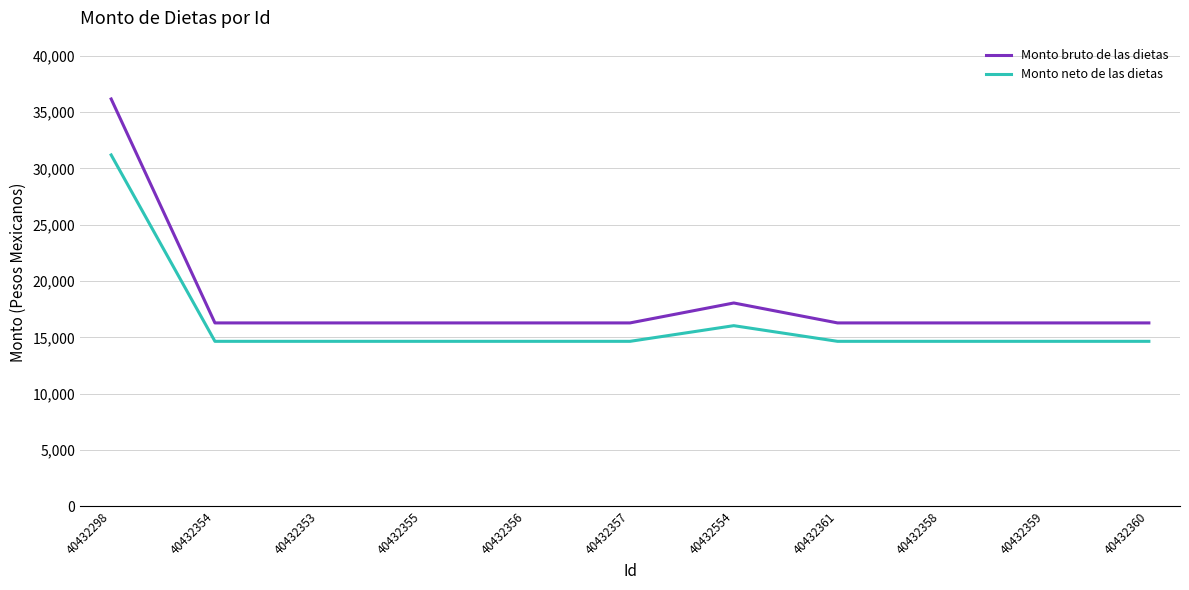

True or false: Monto neto de las dietas and Monto bruto de las dietas intersect in this chart.

False